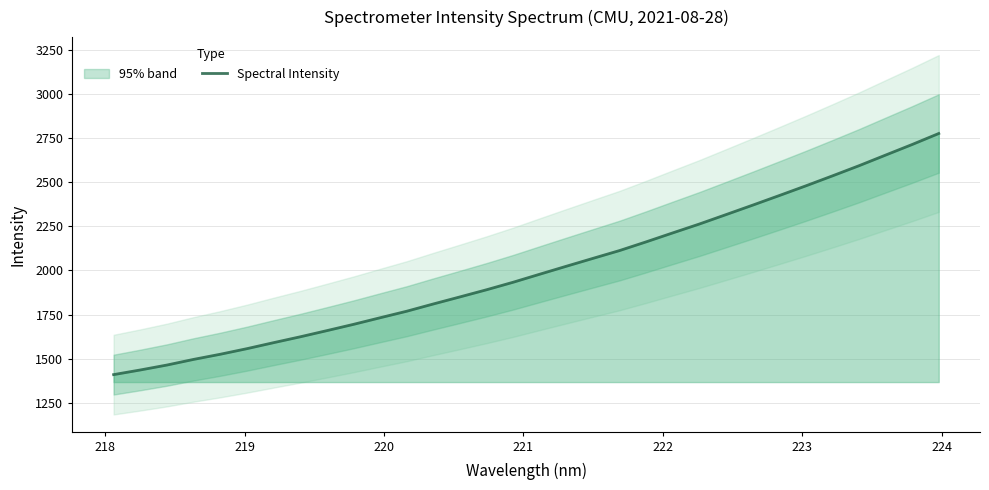

What is the label of the 28th point from the right?

221